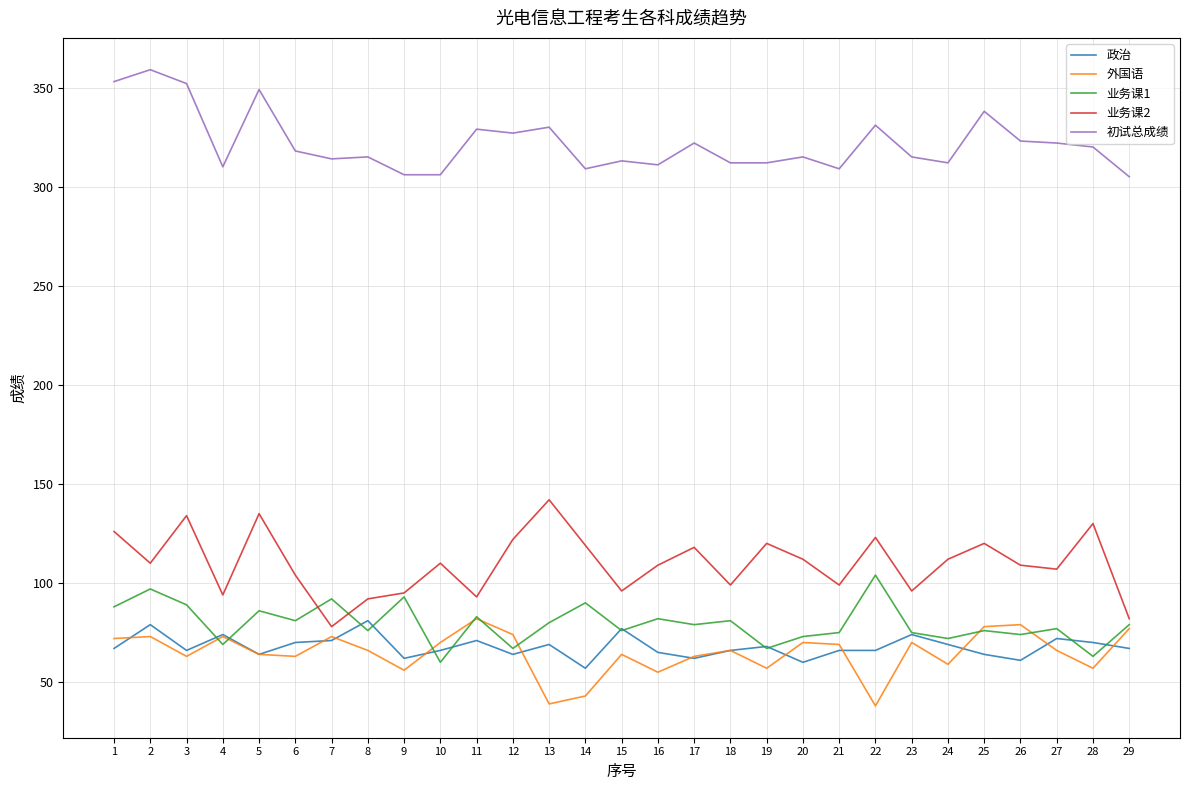

What is the sum of all 外国语 values?

1879